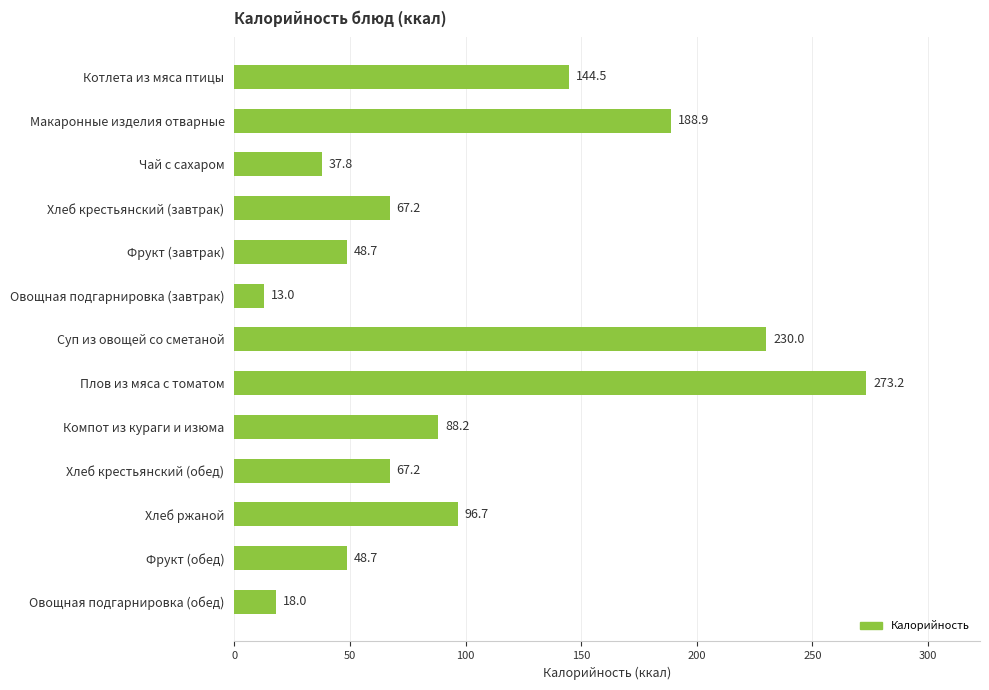

Does the chart contain any negative values?

No